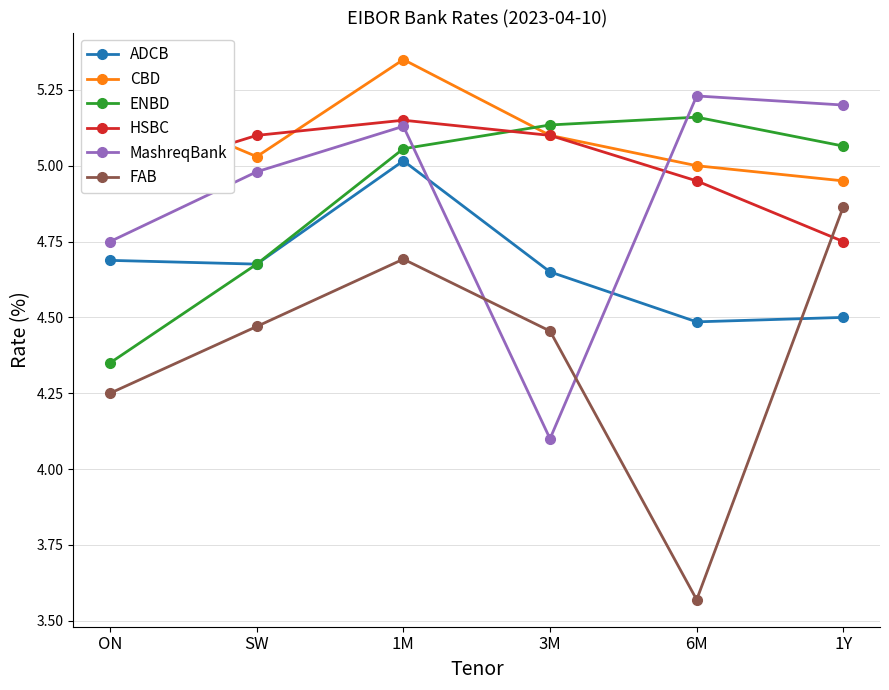

At which label is MashreqBank closest to 4?

3M